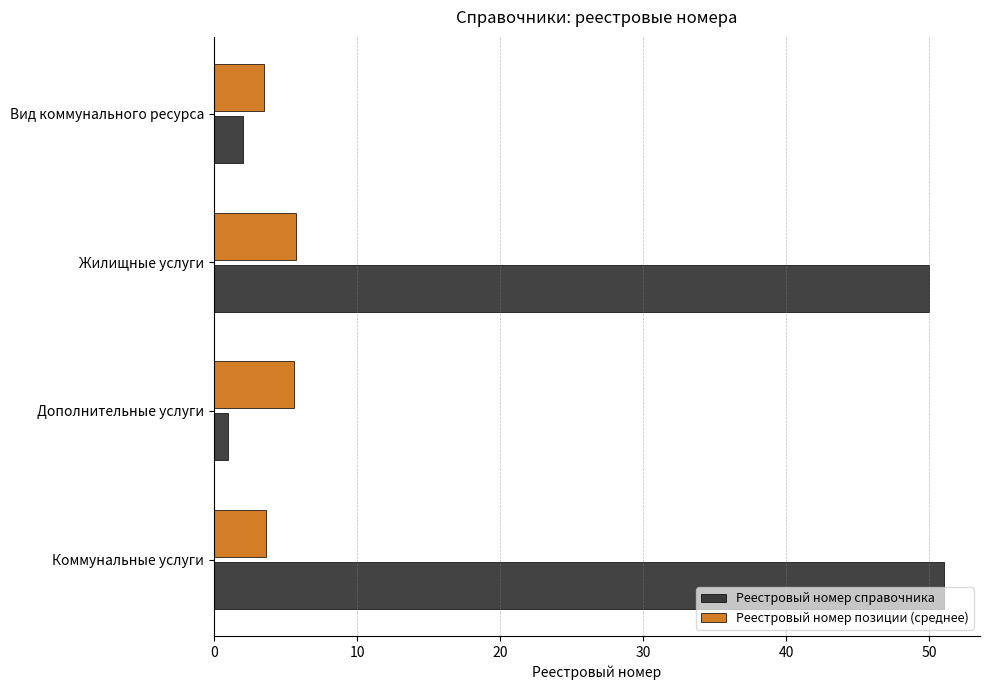

What are all the series names shown in the legend?

Реестровый номер справочника, Реестровый номер позиции (среднее)